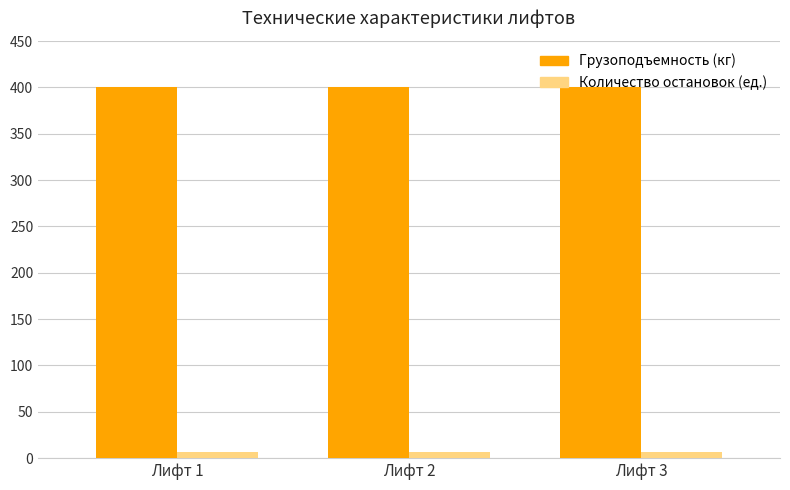

Reading right to left, what are all the values shown in this chart?

Грузоподъемность (кг): Лифт 3=400	Лифт 2=400	Лифт 1=400
Количество остановок (ед.): Лифт 3=7	Лифт 2=7	Лифт 1=7